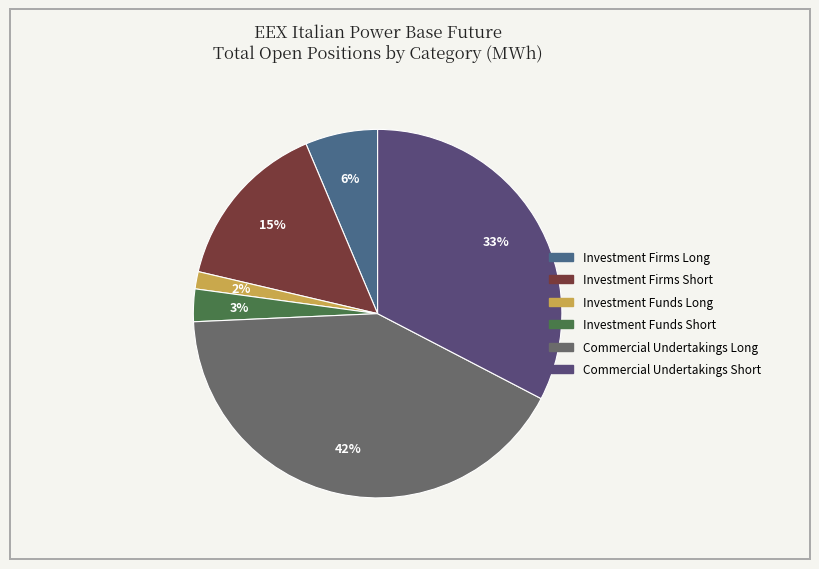

Which category has the biggest portion of the pie?

Commercial Undertakings Long